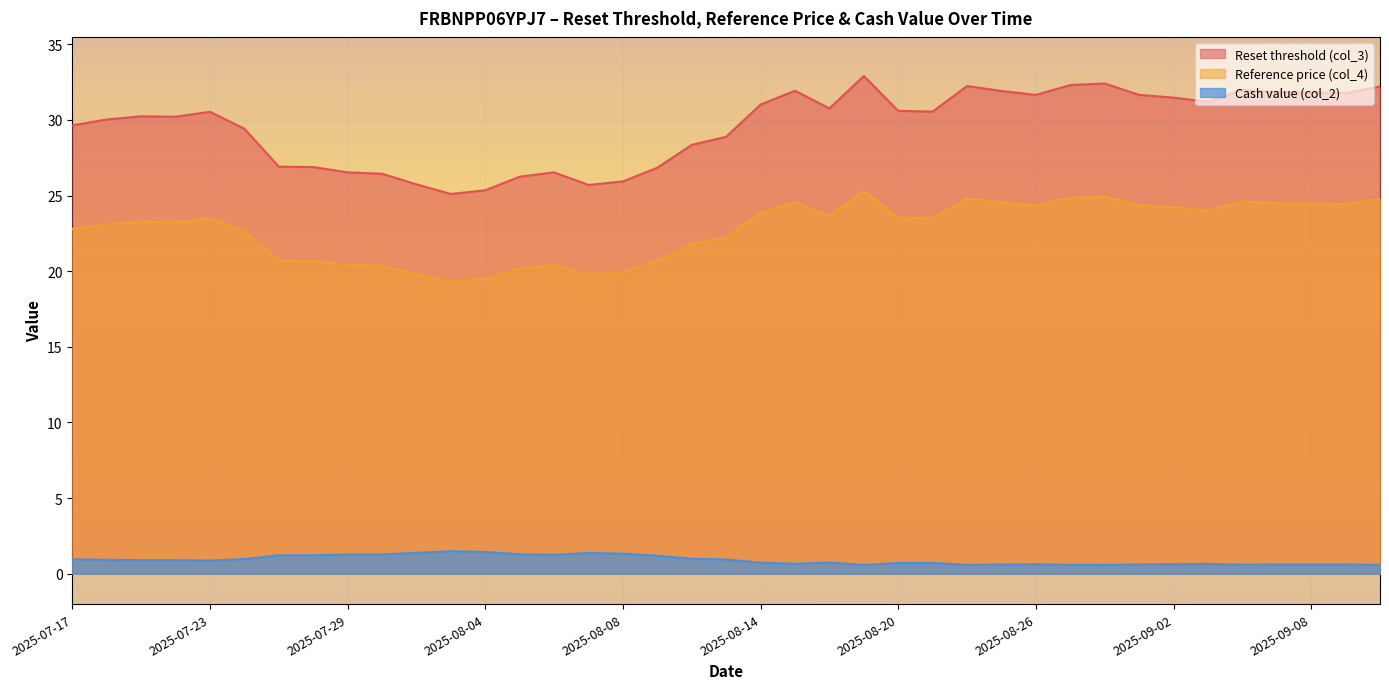

How many values in the Reset threshold (col_3) series are below 30?

16